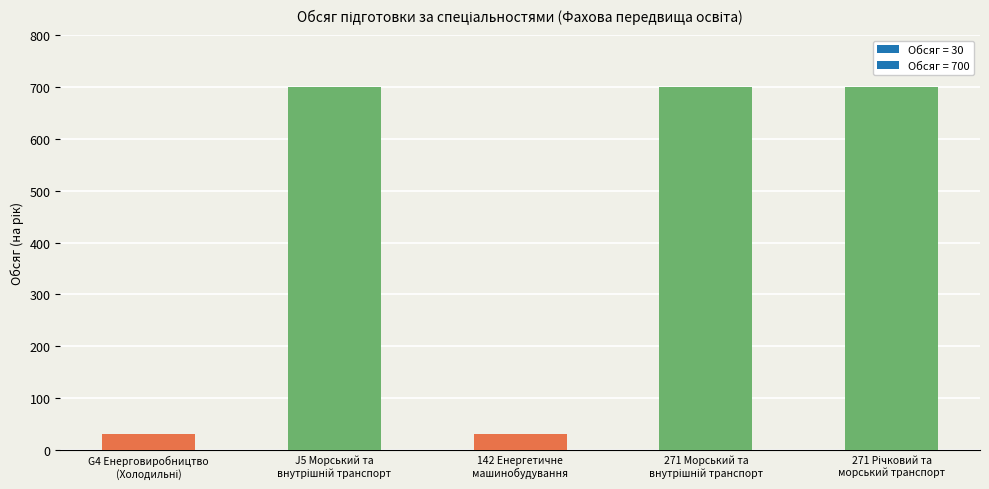

What is the value of the 1st bar from the left?

30